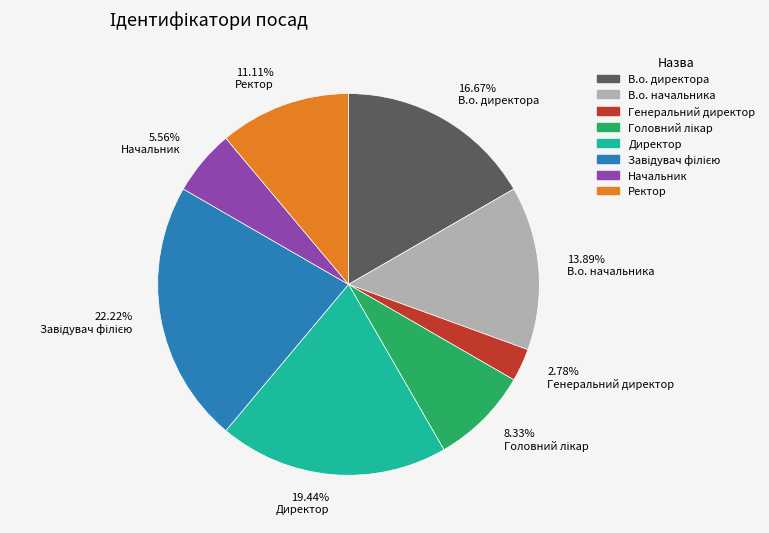

What is the ratio of the value at Начальник to the value at Директор?

0.3